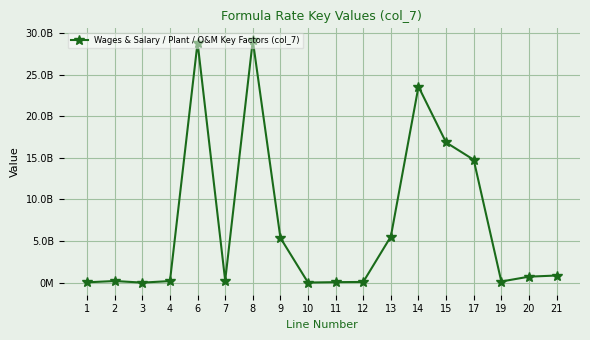

Between 7 and 19, which is larger?

7